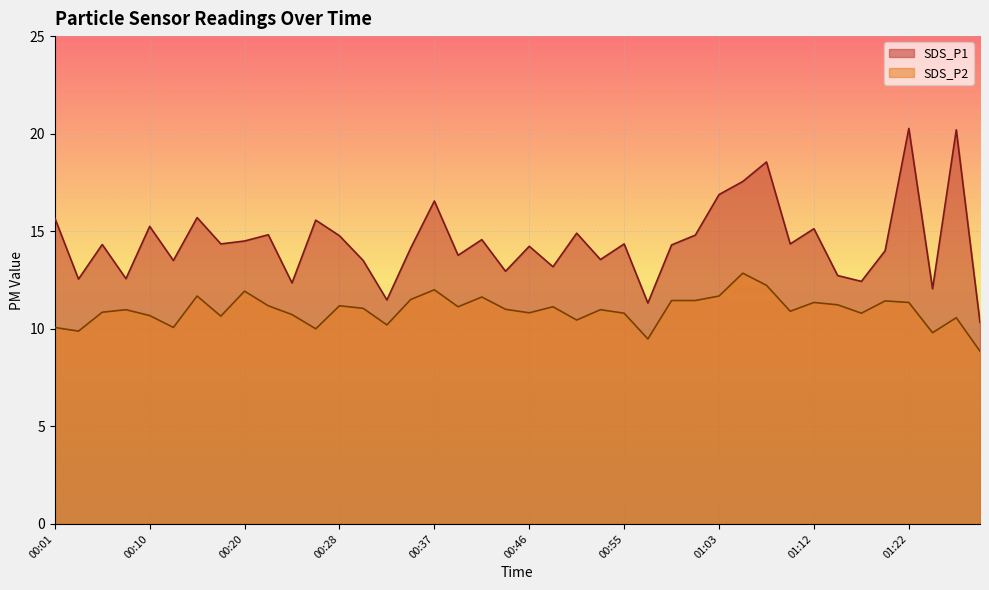

How many lines are shown in the chart?

2